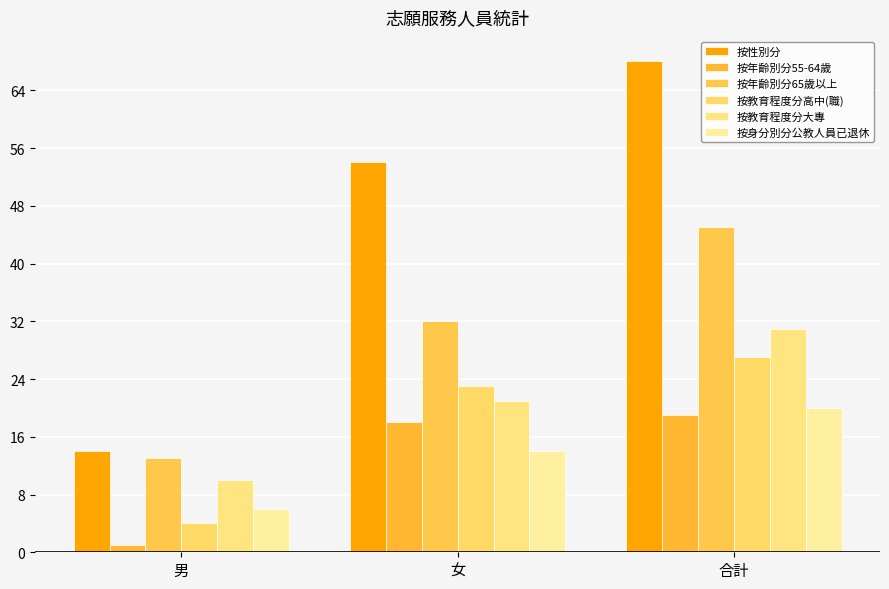

Is it true that 按性別分 equals 21 at 女?

False